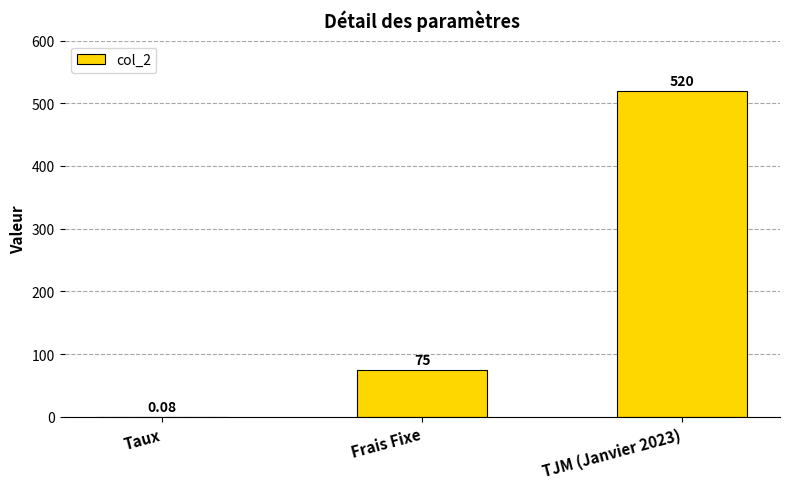

At which label is the value closest to 260?

Frais Fixe